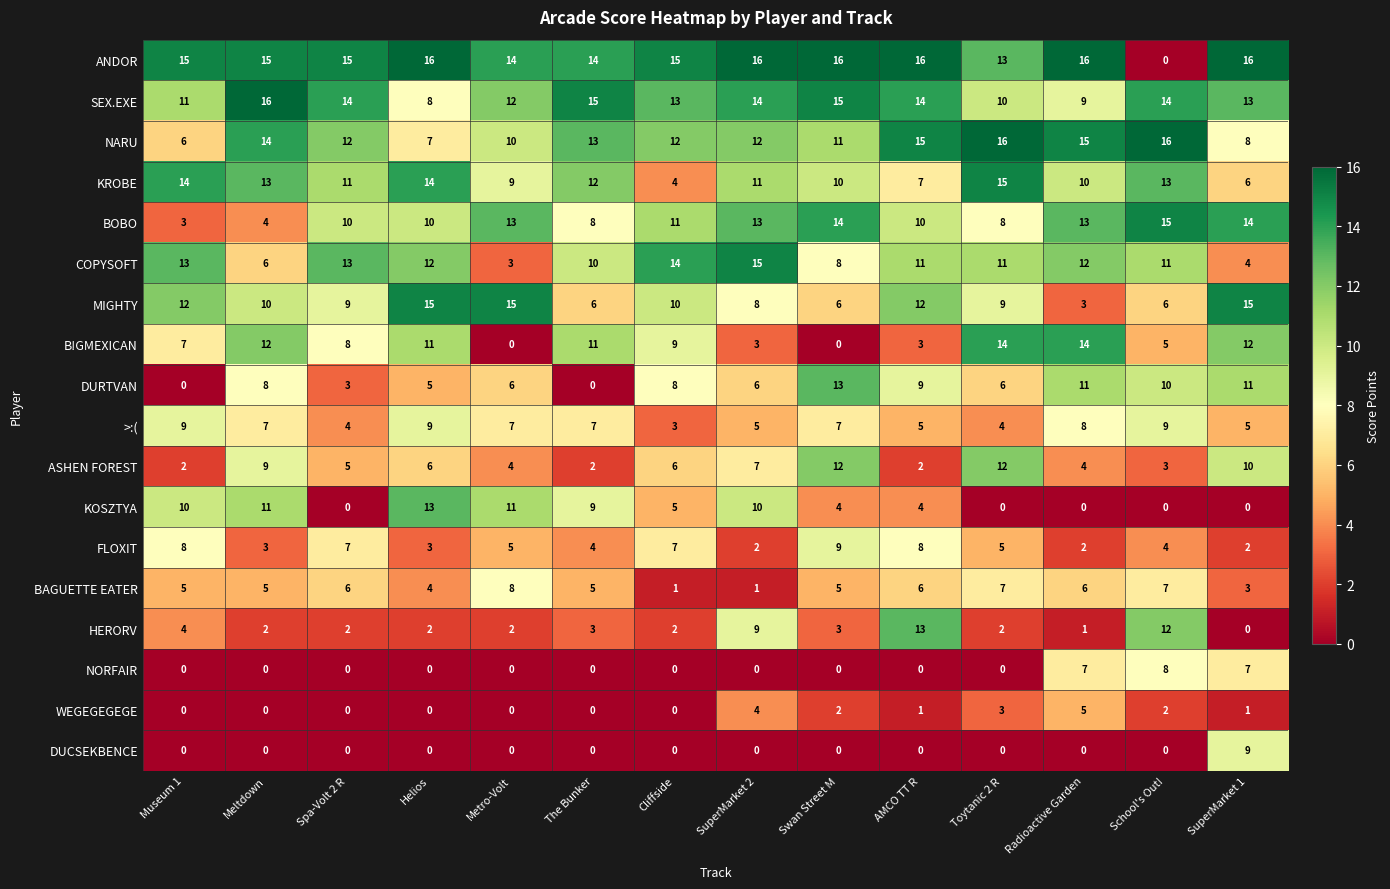

Is it true that SEX.EXE equals 14 at Spa-Volt 2 R?

True